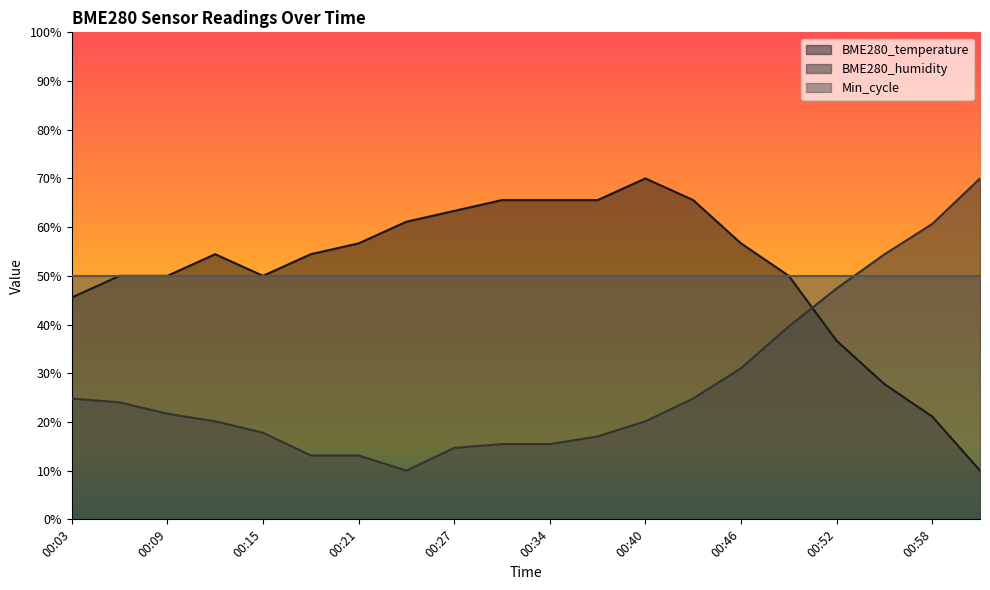

In BME280_temperature, how many points are lower than both neighbors (excluding endpoints)?

1